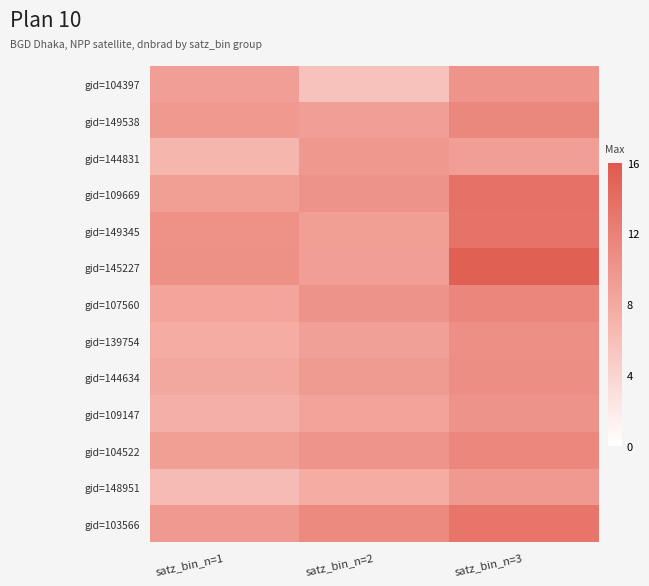

List the series in order of their peak value, lowest first.

gid=148951, gid=144831, gid=104397, gid=109147, gid=139754, gid=144634, gid=149538, gid=104522, gid=107560, gid=103566, gid=149345, gid=109669, gid=145227